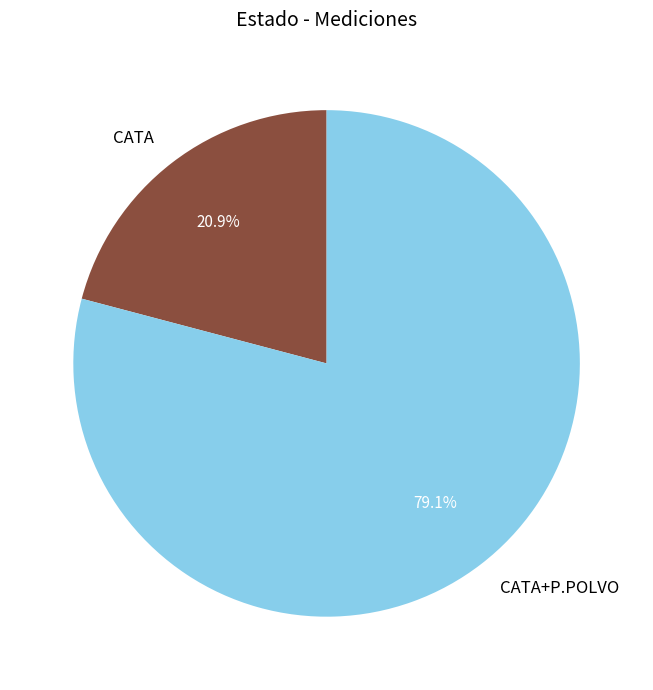

What is the total percentage of CATA+P.POLVO and CATA?

100.0%